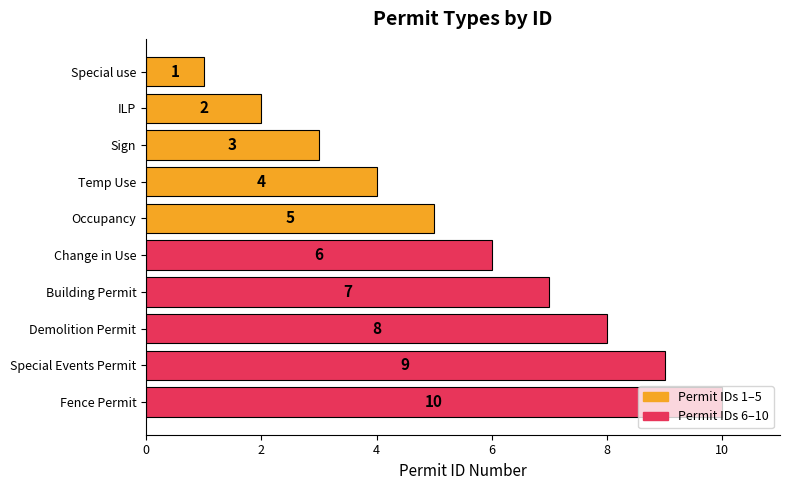

At which label is the value closest to 5?

Occupancy